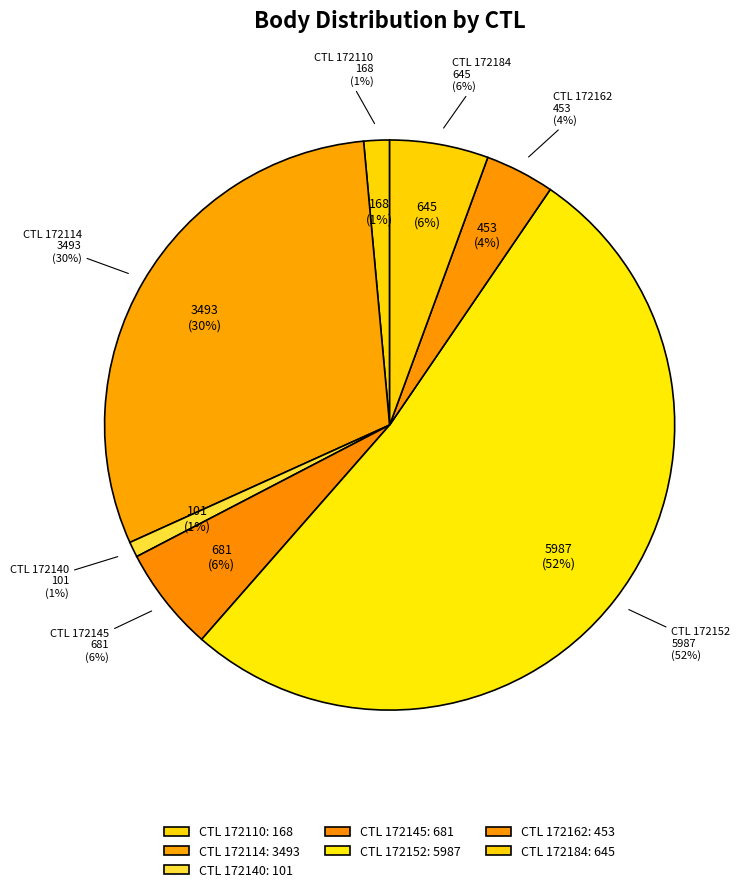

What is the ratio of the value at 172114 to the value at 172184?

5.4